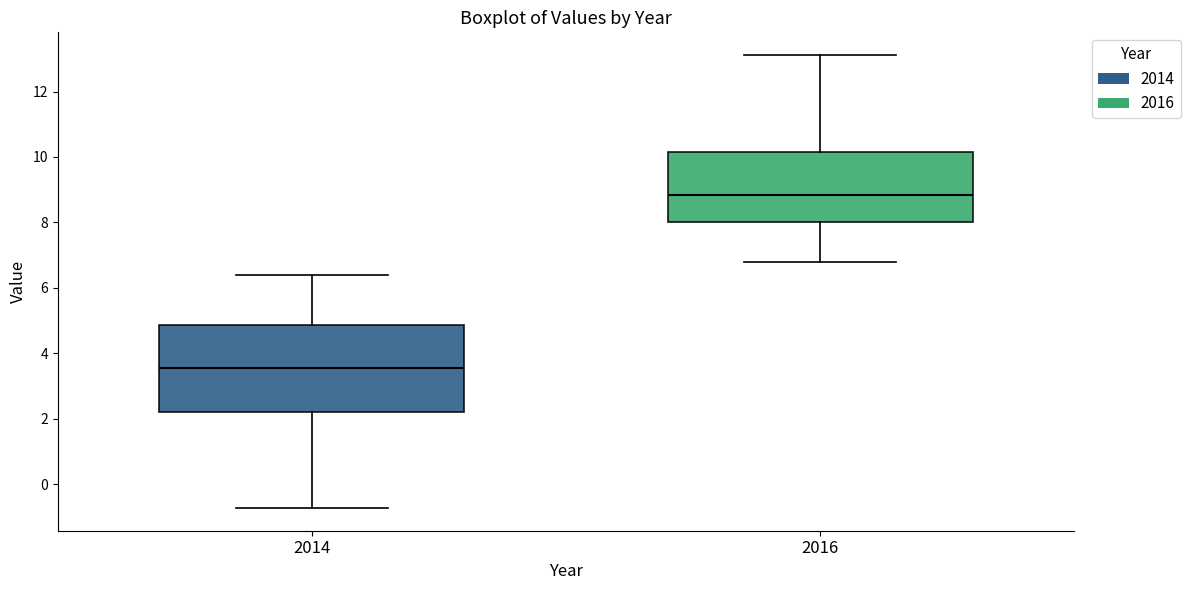

Which box's median line is the highest?

2016